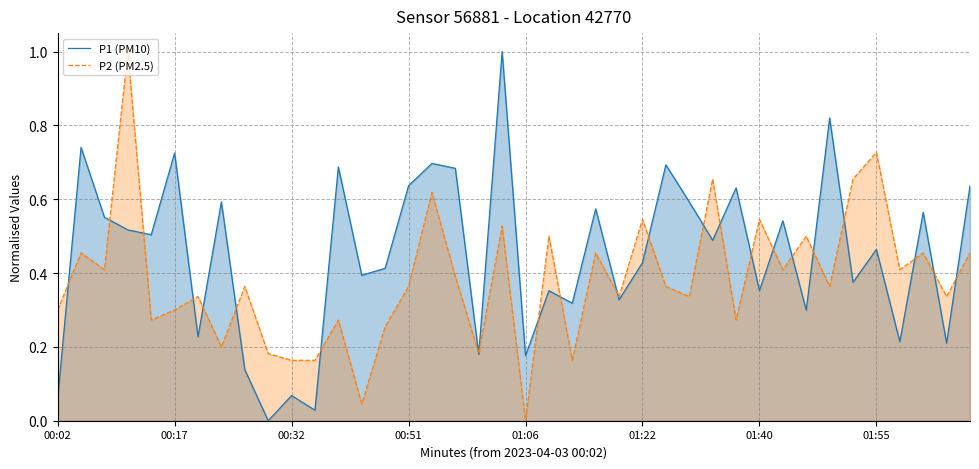

At which category is the sum across all series the highest?

19